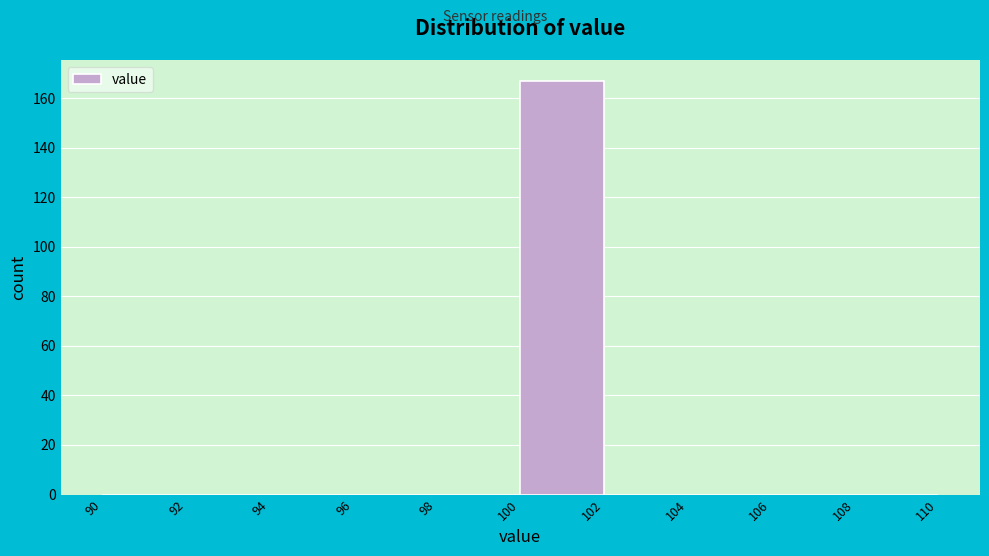

Reading left to right, transcribe this chart: for each bar, give the range it covers on the x-axis and its height. The values are not printed on the chart, so give them approximately, as read against the axis.

90 to 92: 0
92 to 94: 0
94 to 96: 0
96 to 98: 0
98 to 100: 0
100 to 102: 168
102 to 104: 0
104 to 106: 0
106 to 108: 0
108 to 110: 0